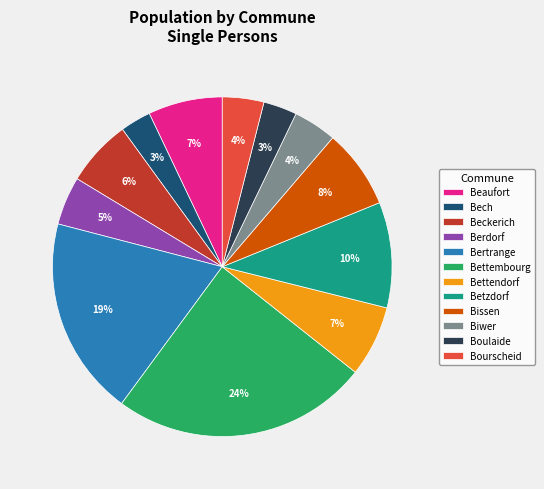

True or false: Betzdorf accounts for 10% of the total.

True